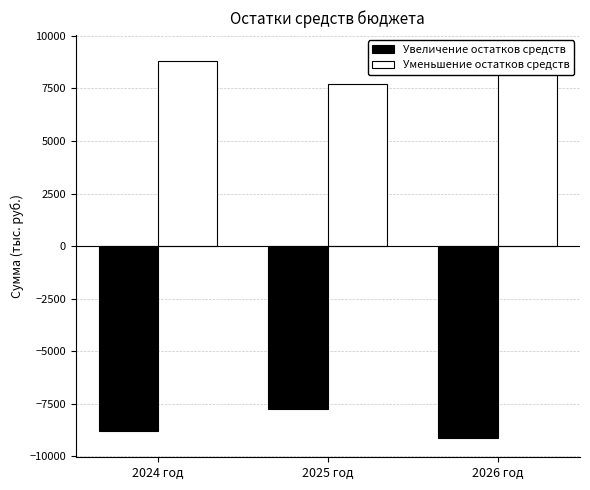

How many groups of bars are there?

3